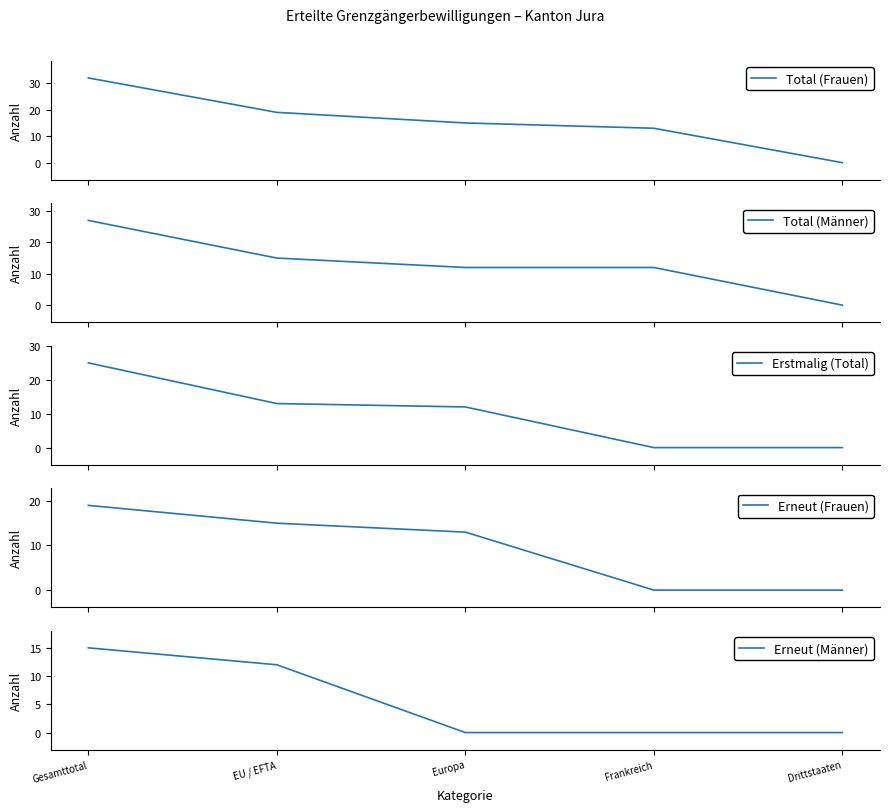

Rank the series at Gesamttotal from highest to lowest value.

Total (Frauen), Total (Männer), Erstmalig (Total), Erneut (Frauen), Erneut (Männer)